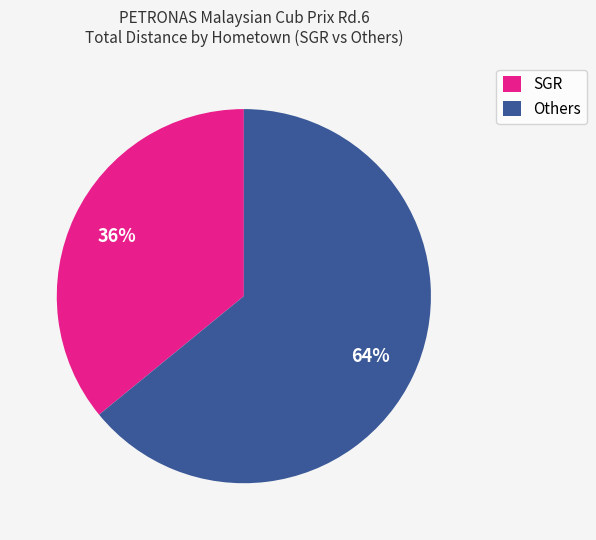

Combined, do SGR and Others account for over 50%?

Yes